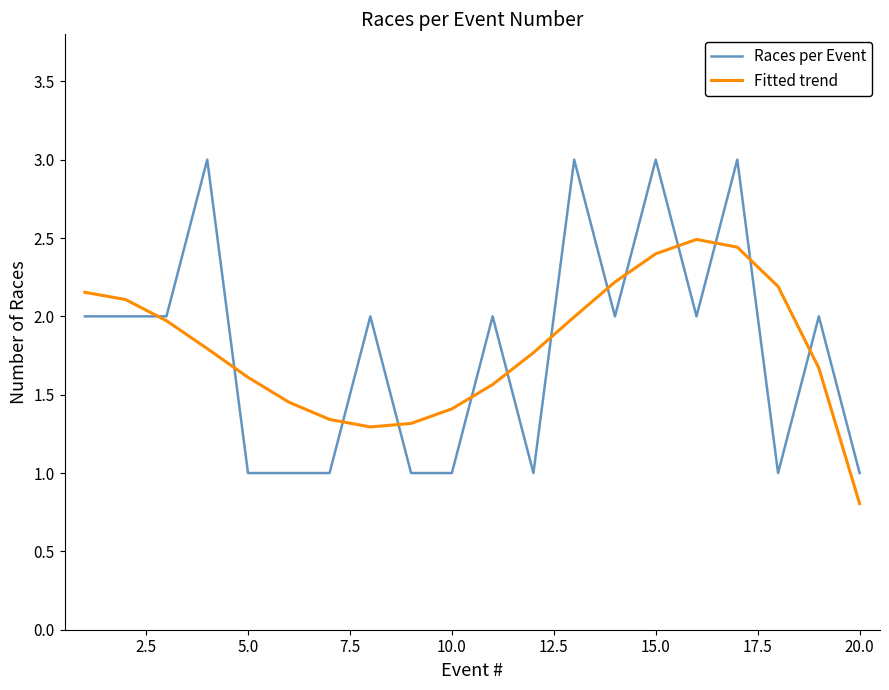

Rank the series by their maximum value, from lowest to highest.

Fitted trend, Races per Event